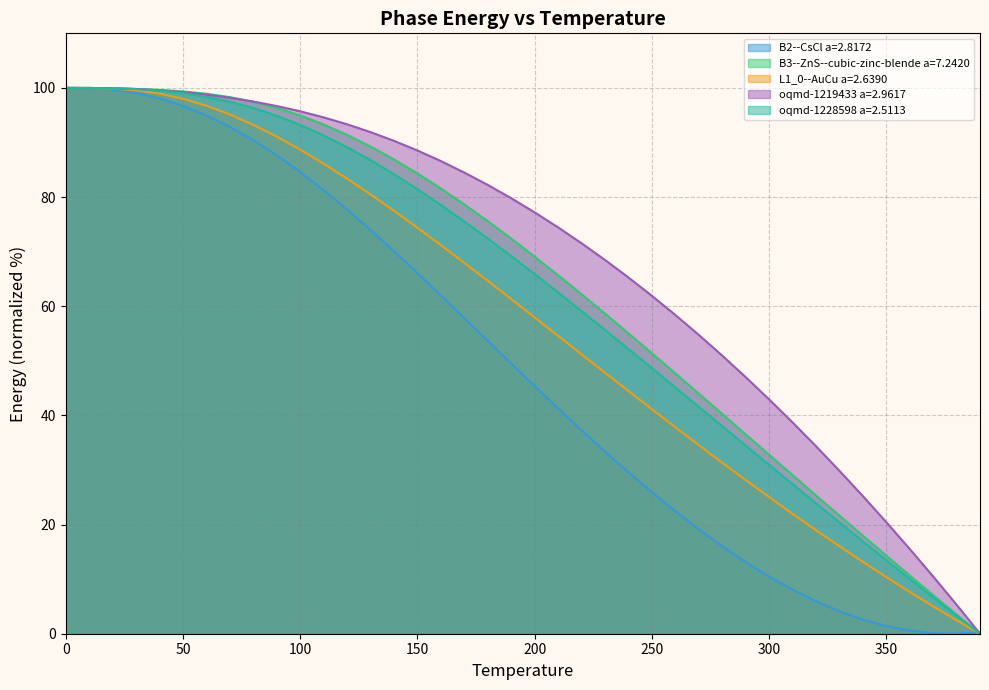

List the series in order of their peak value, highest first.

temperature, B2--CsCl a=2.8172, B3--ZnS--cubic-zinc-blende a=7.2420, L1_0--AuCu a=2.6390, oqmd-1219433 a=2.9617